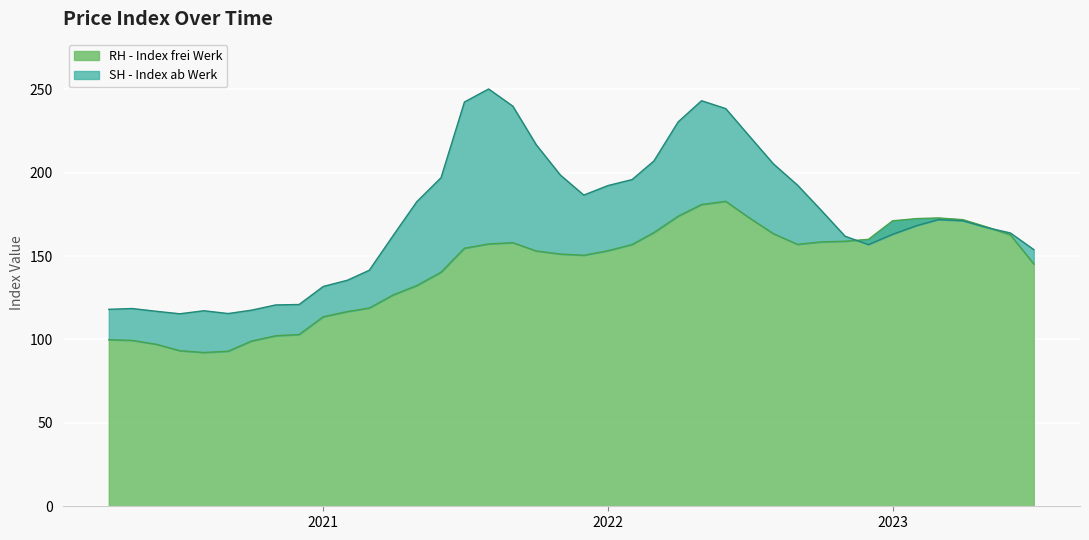

Which series has the widest spread of values?

SH - Index ab Werk